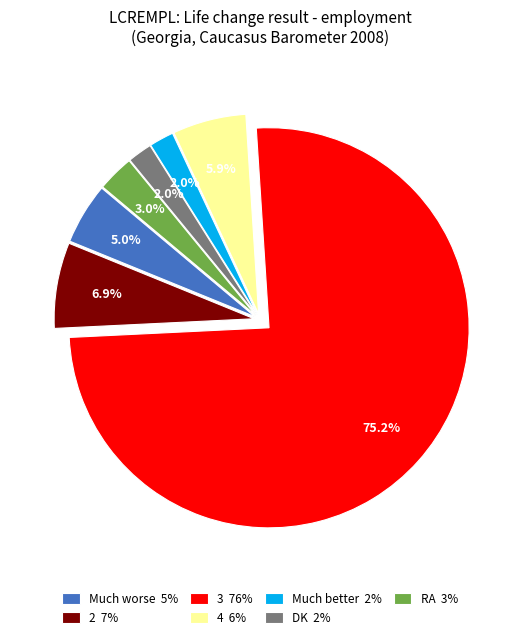

Does any single category account for the majority?

Yes